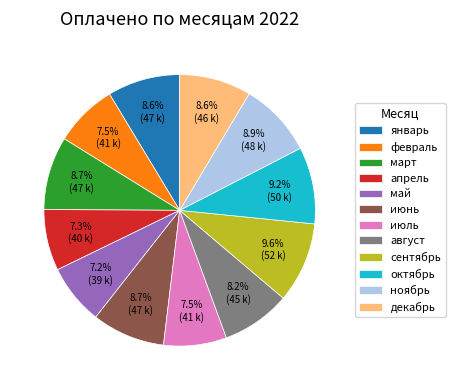

The декабрь slice represents 9% of the pie. True or false?

True